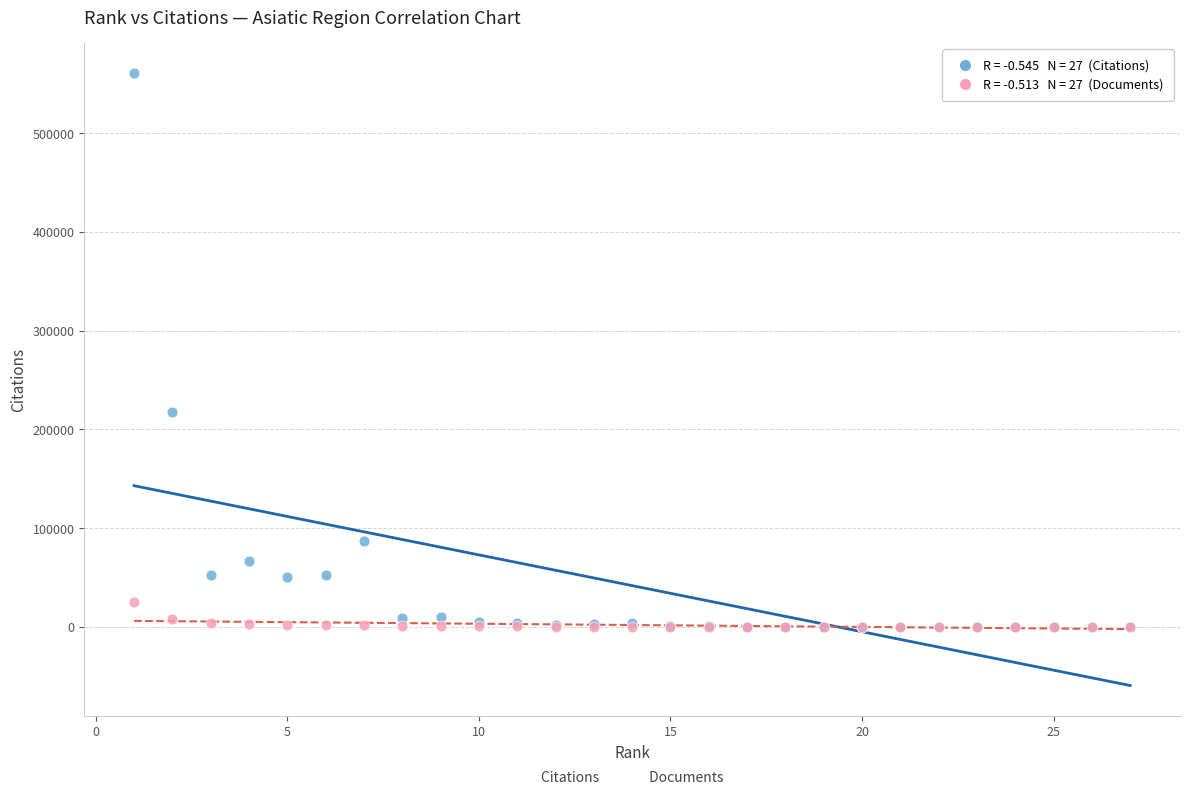

Across all series, what Y value is closest to 280212?

217123